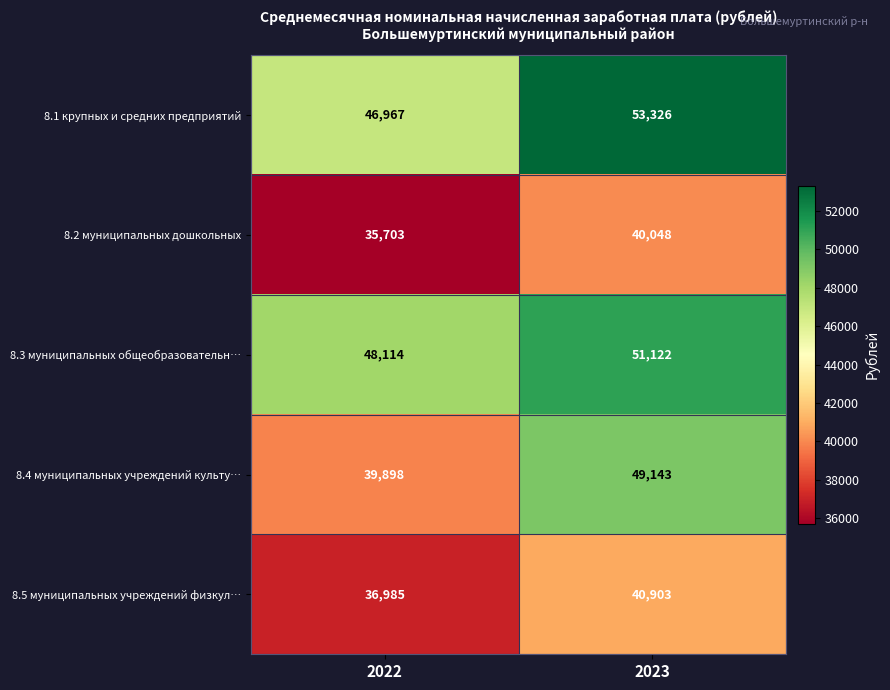

Reading left to right, extract all data points from this chart.

8.1 крупных и средних предприятий: 46967	53326
8.2 муниципальных дошкольных: 35703	40048
8.3 муниципальных общеобразовательн…: 48114	51122
8.4 муниципальных учреждений культу…: 39898	49143
8.5 муниципальных учреждений физкул…: 36985	40903